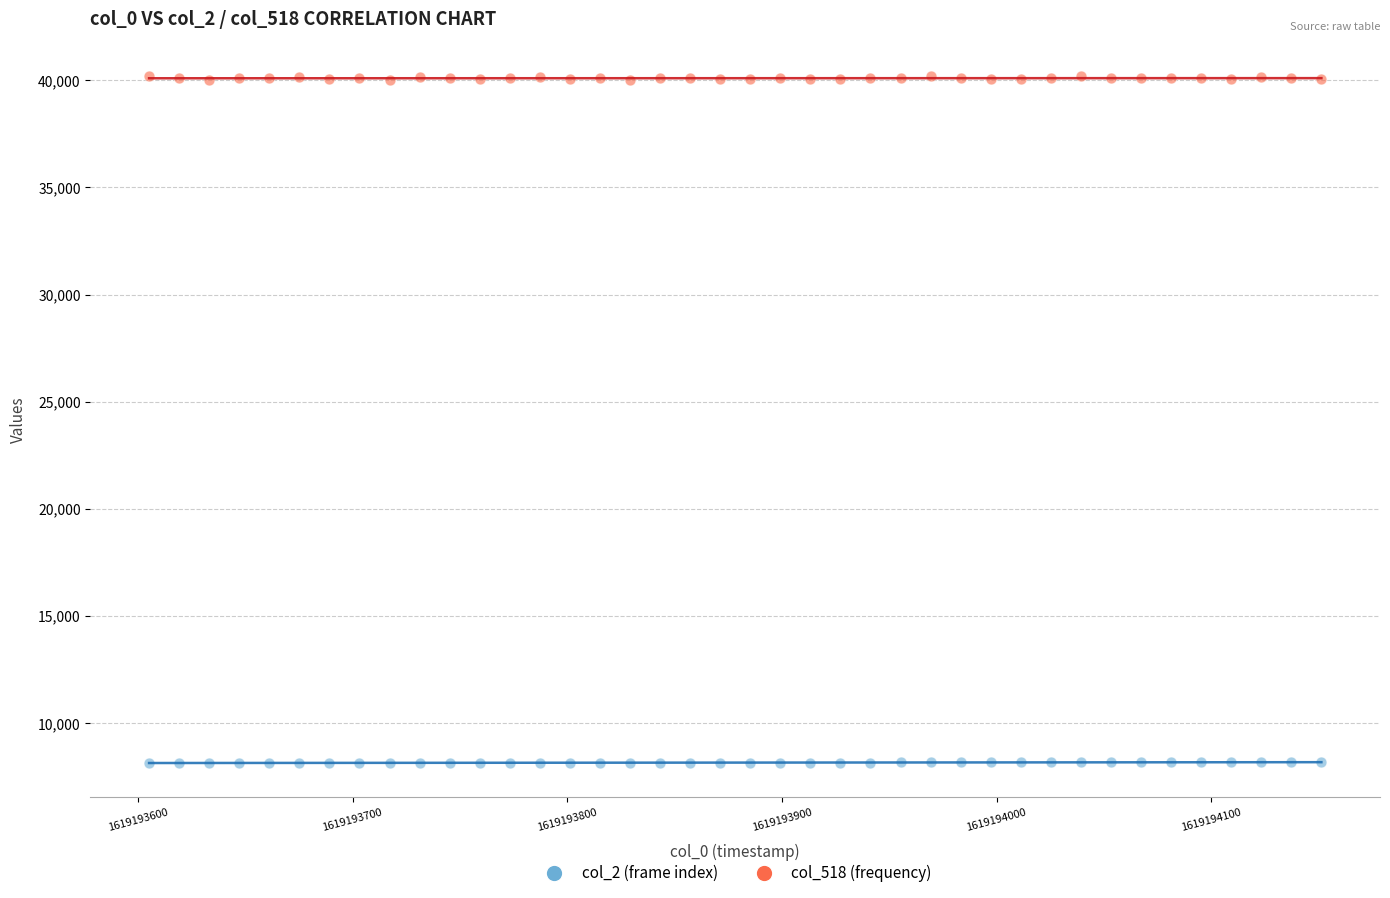

Which series reaches the maximum Y coordinate?

col_518 (frequency)